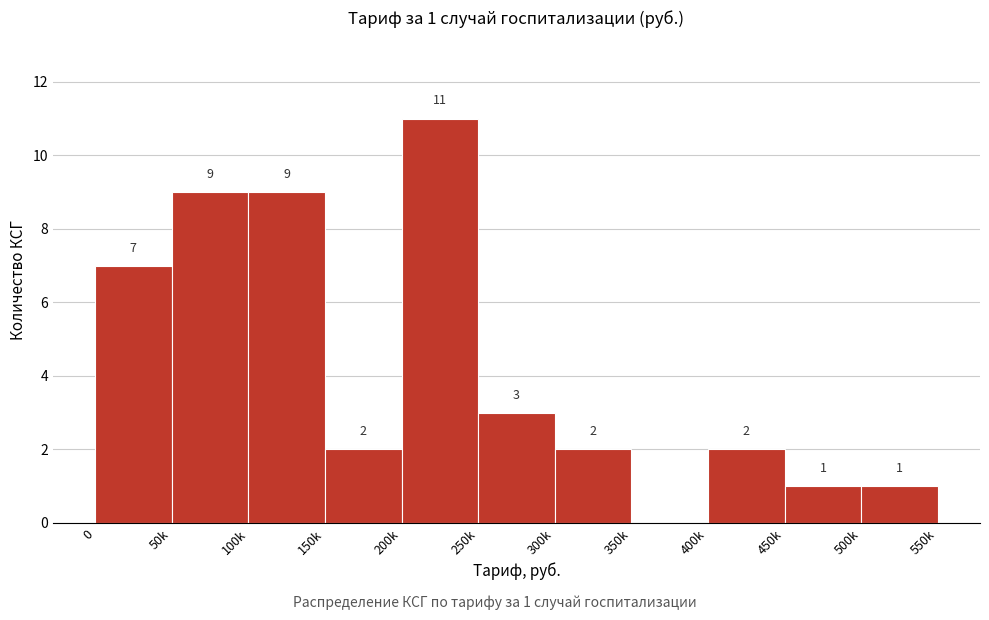

Reading right to left, extract all data points from this chart.

500k=1	450k=1	400k=2	350k=0	300k=2	250k=3	200k=11	150k=2	100k=9	50k=9	0=7